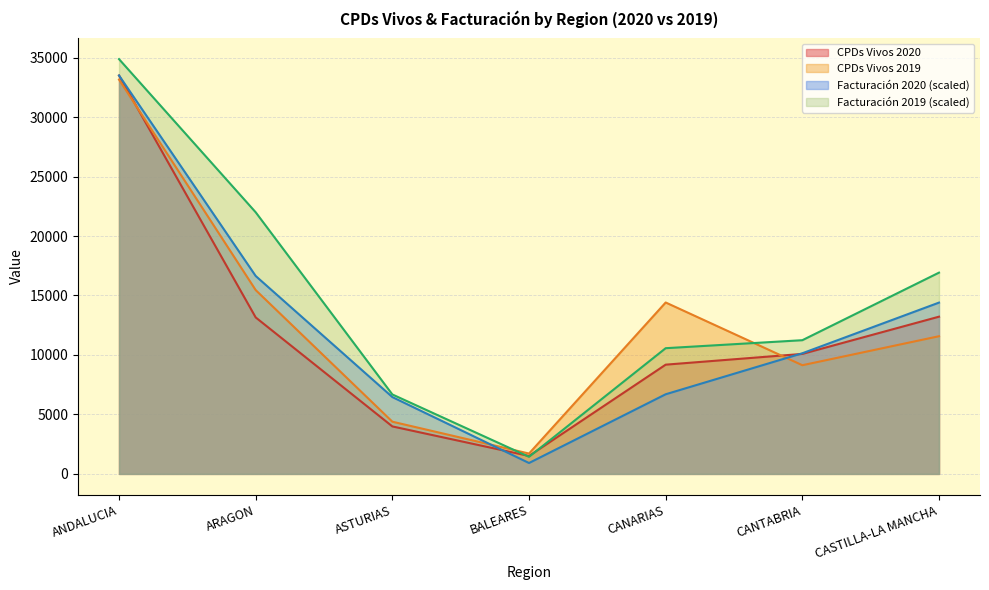

How many lines are shown in the chart?

4